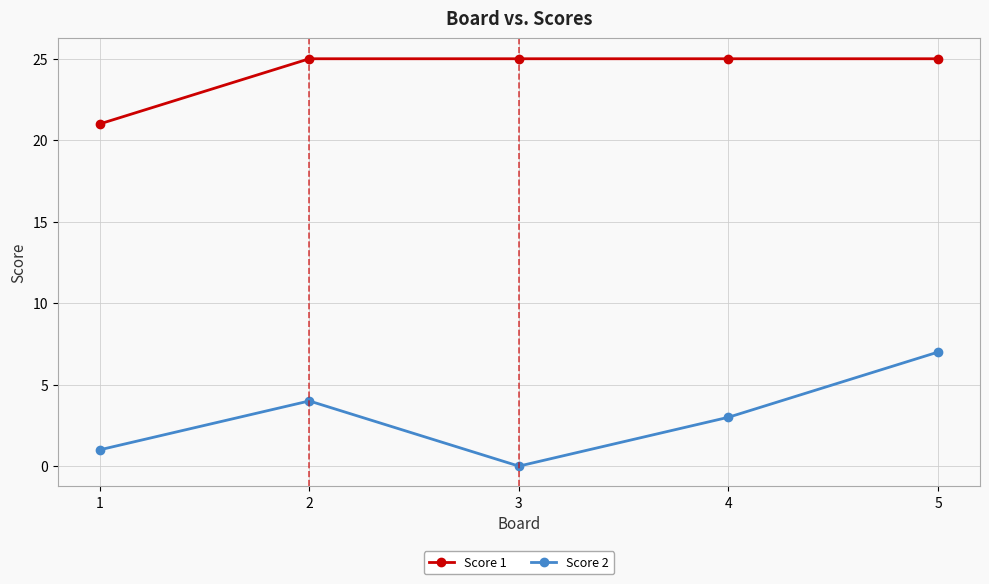

At which category is the sum across all series the highest?

5